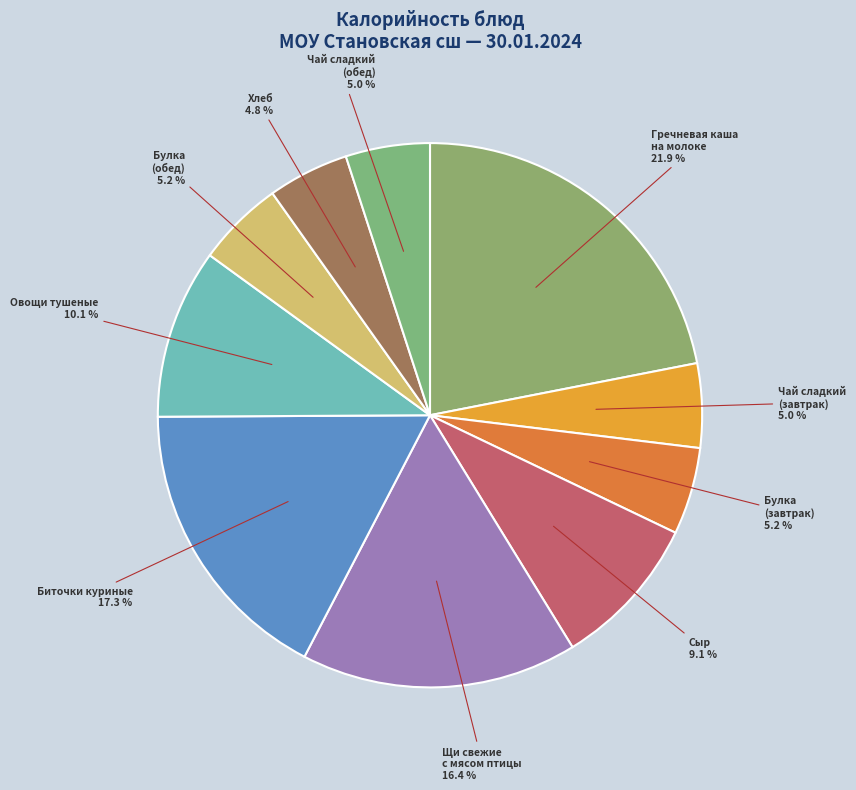

How many slices are in this pie chart?

10